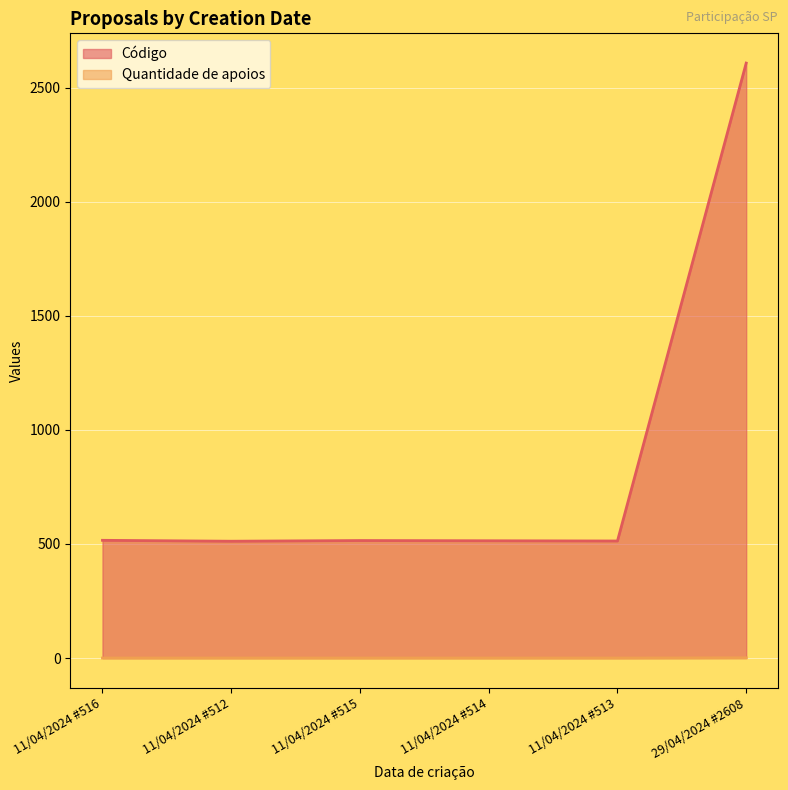

Is the value of Quantidade de apoios at 11/04/2024 #513 greater than the value of Código at 11/04/2024 #516?

No